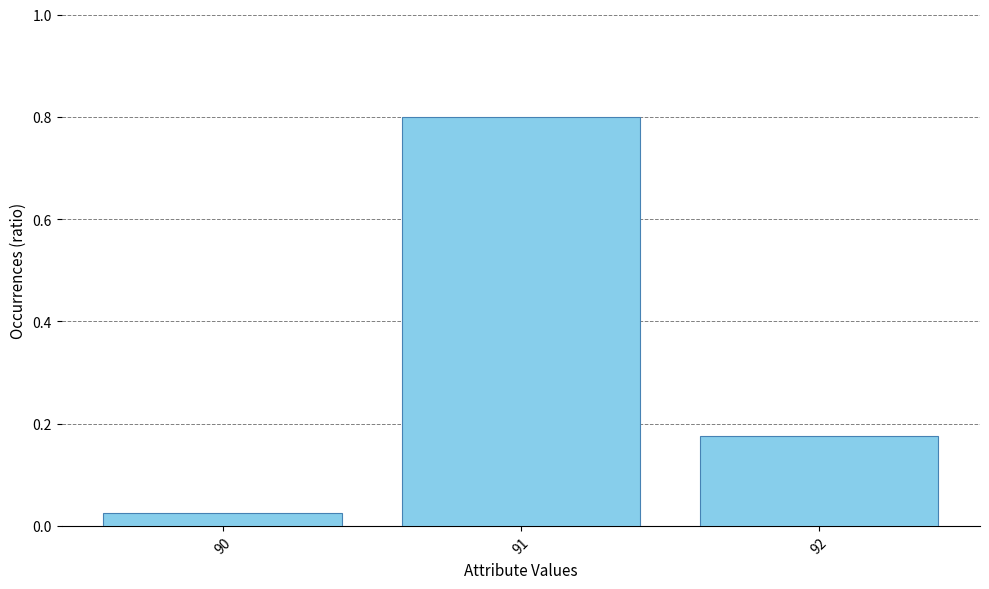

Where is the data nearest to the value 0?

90